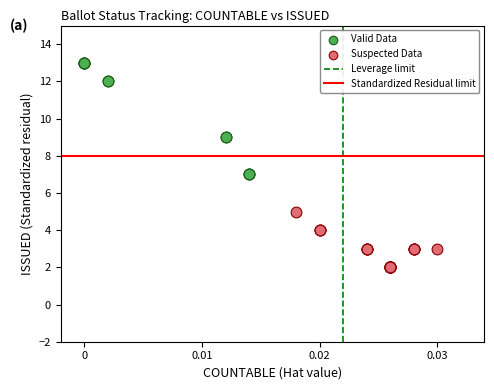

Which series contains the highest Y value?

Valid Data